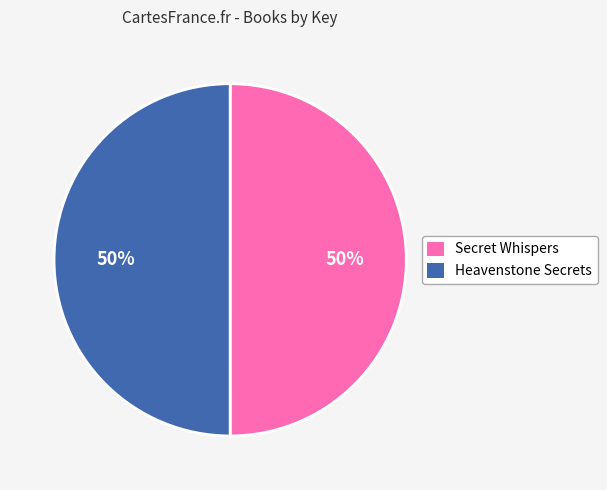

To the nearest percent, what is the average slice percentage?

50%